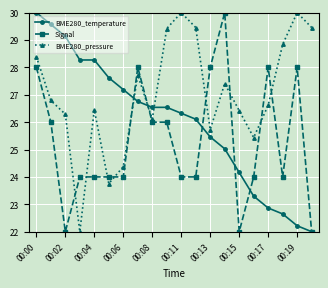

How many lines are shown in the chart?

3